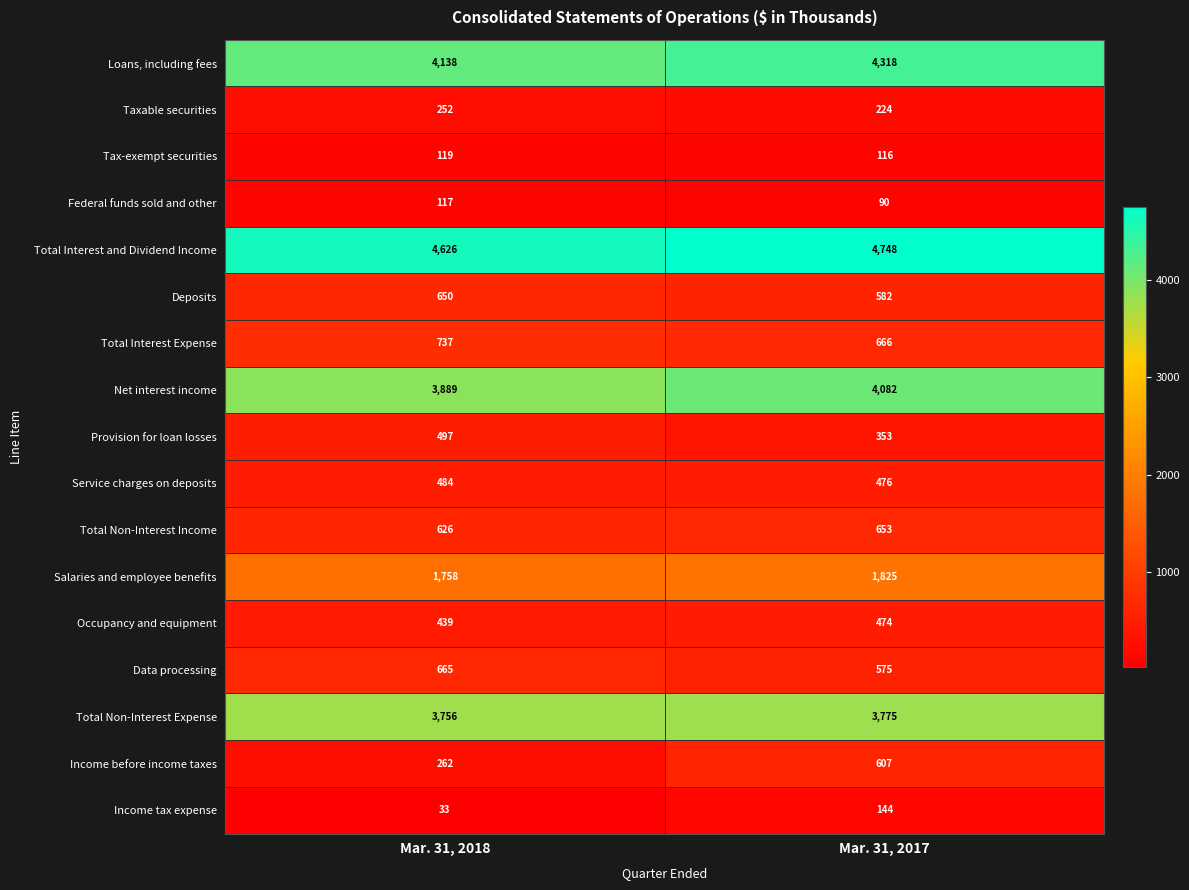

Which series changed the most between Mar. 31, 2018 and Mar. 31, 2017?

Income before income taxes